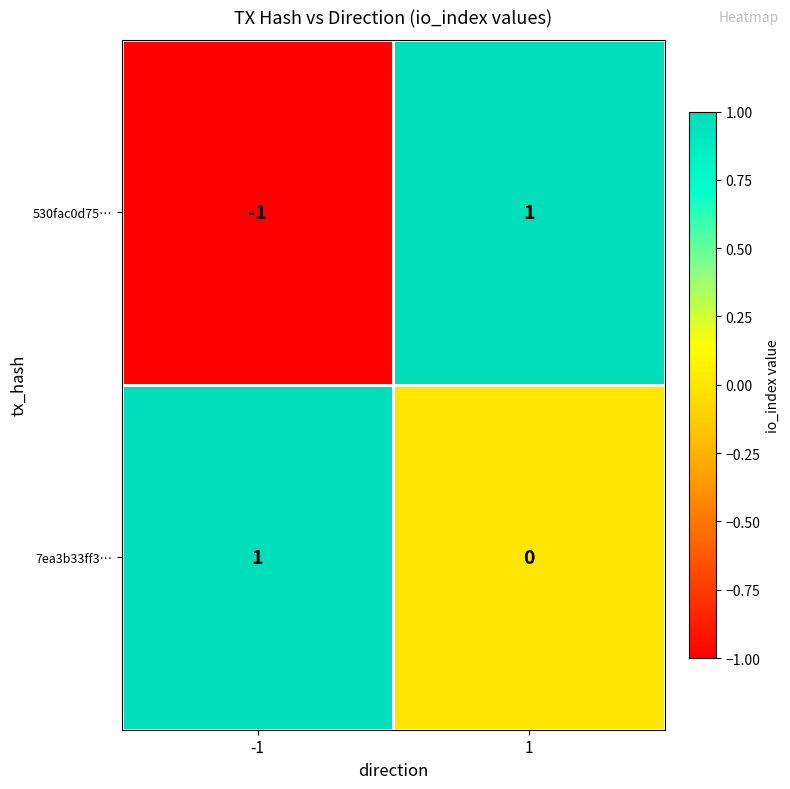

Which series has the widest spread of values?

530fac0d75…